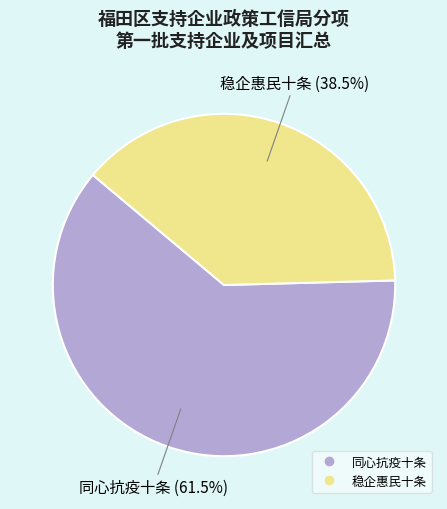

To the nearest percent, what is the combined percentage of 稳企惠民十条 and 同心抗疫十条?

100%